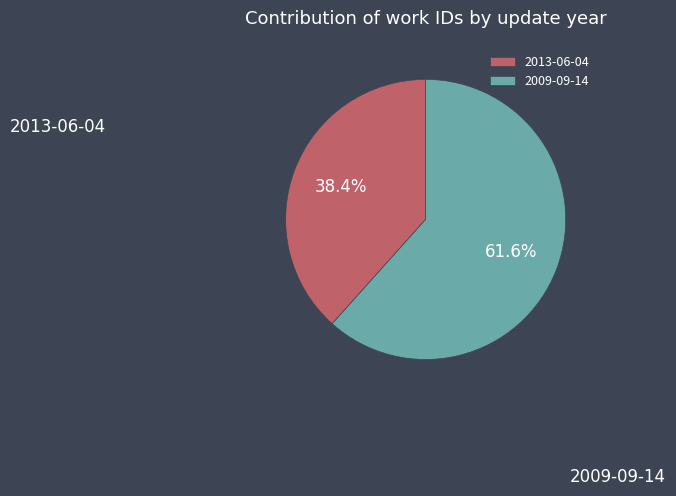

To the nearest percent, what percentage of the pie is 2009-09-14?

62%